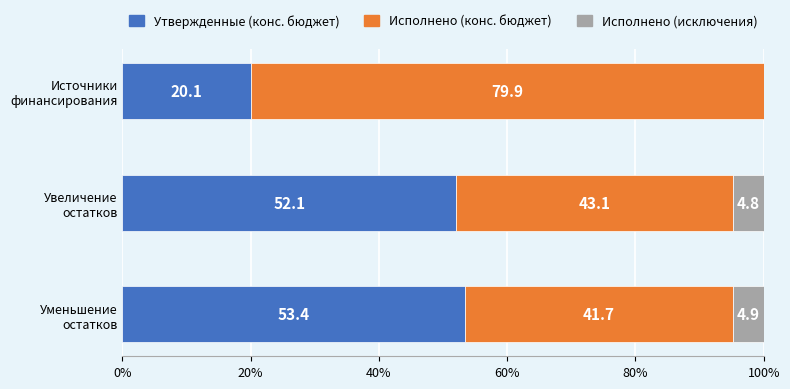

How many data points in Утвержденные (конс. бюджет) are above 52?

2